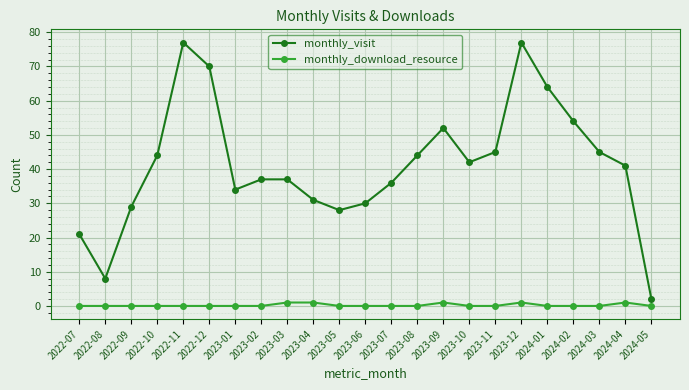

What is the sum of the monthly_download_resource values at 2023-07 and 2023-09?

1